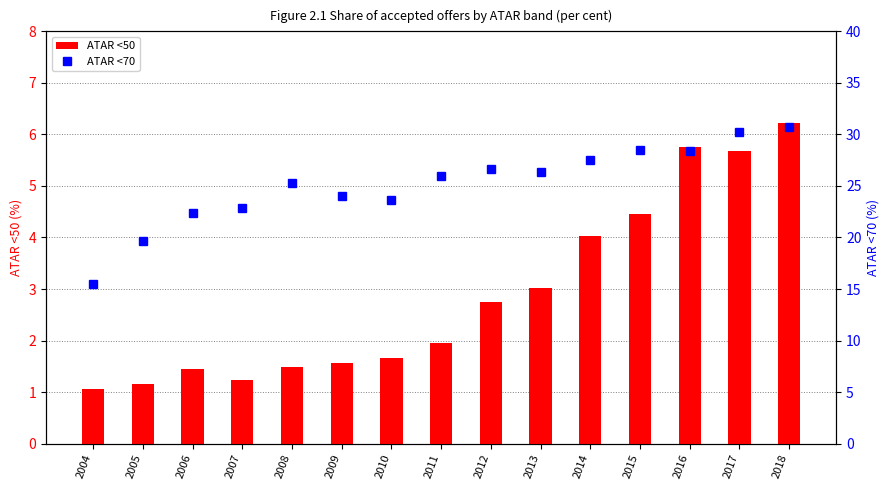

Count the number of categories in the chart.

15